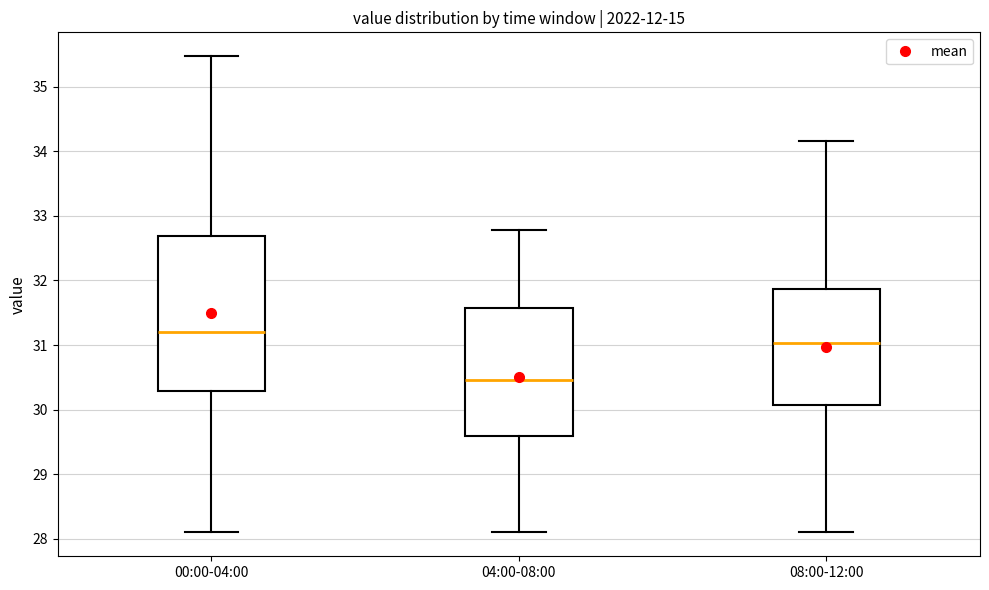

Which box is the tallest, from its lower edge to its upper edge?

00:00-04:00